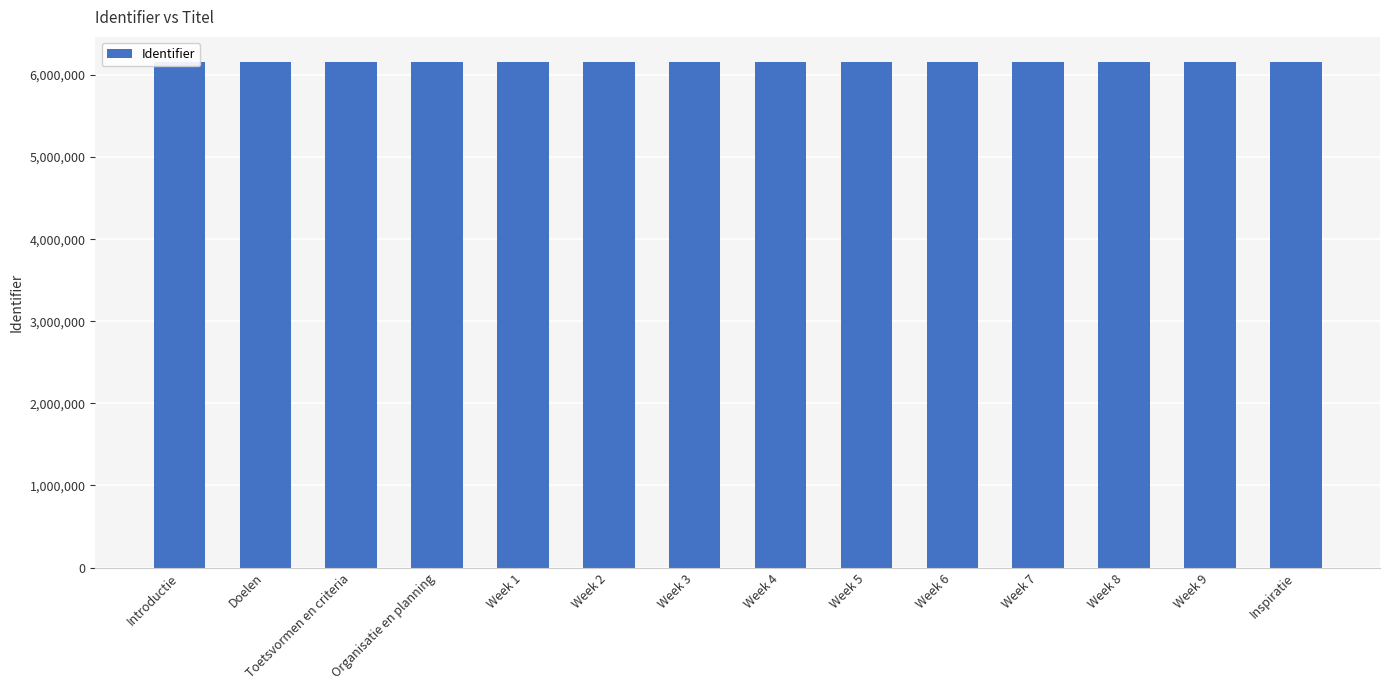

Reading right to left, transcribe all the data shown in this chart.

Inspiratie=6155615	Week 9=6155613	Week 8=6155611	Week 7=6155609	Week 6=6155607	Week 5=6155605	Week 4=6155603	Week 3=6155601	Week 2=6155599	Week 1=6155597	Organisatie en planning=6155595	Toetsvormen en criteria=6155593	Doelen=6155591	Introductie=6155588